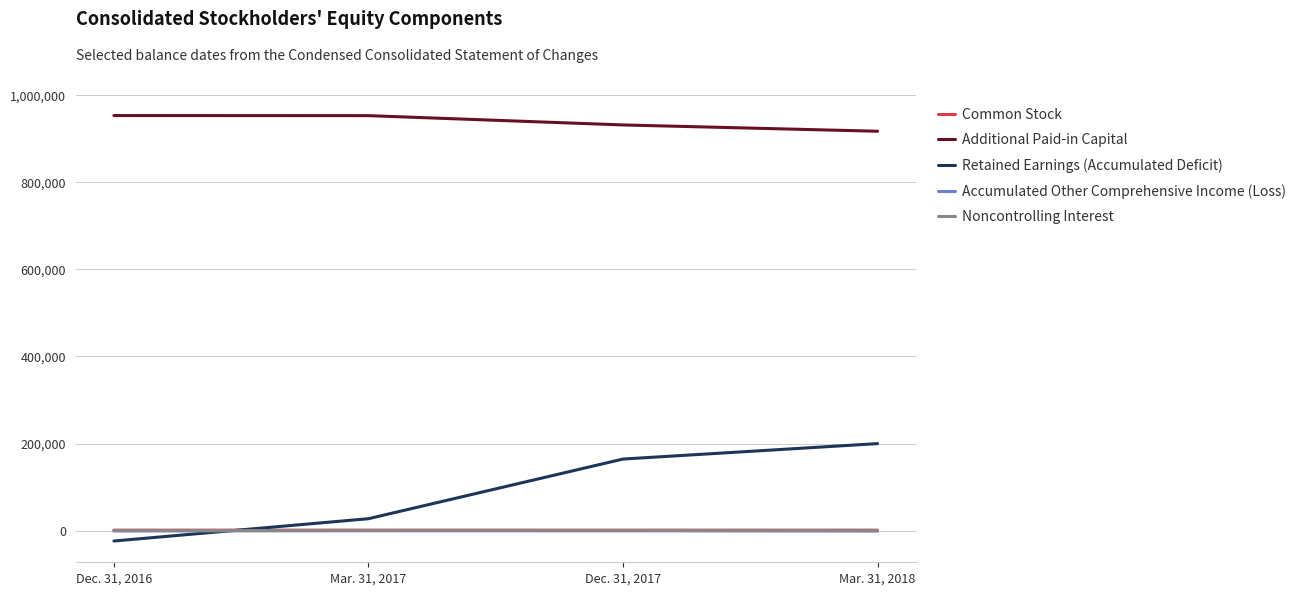

Rank the categories by Retained Earnings (Accumulated Deficit) value from highest to lowest.

Mar. 31, 2018, Dec. 31, 2017, Mar. 31, 2017, Dec. 31, 2016